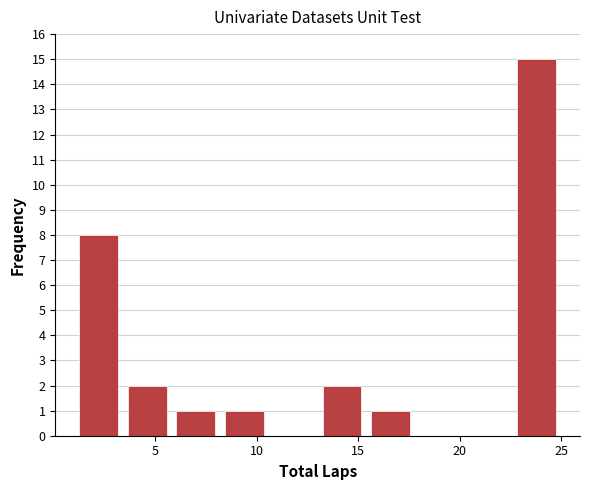

Reading left to right, list every bar in this chart as the range it spans on the x-axis followed by its height. Neither the bar edges nor the heights are printed on the chart, so give them approximately, as read against the axes.

1.0 to 3.4: 8
3.4 to 5.8: 2
5.8 to 8.2: 1
8.2 to 10.6: 1
10.6 to 13.0: 0
13.0 to 15.4: 2
15.4 to 17.8: 1
17.8 to 20.2: 0
20.2 to 22.6: 0
22.6 to 25.0: 15